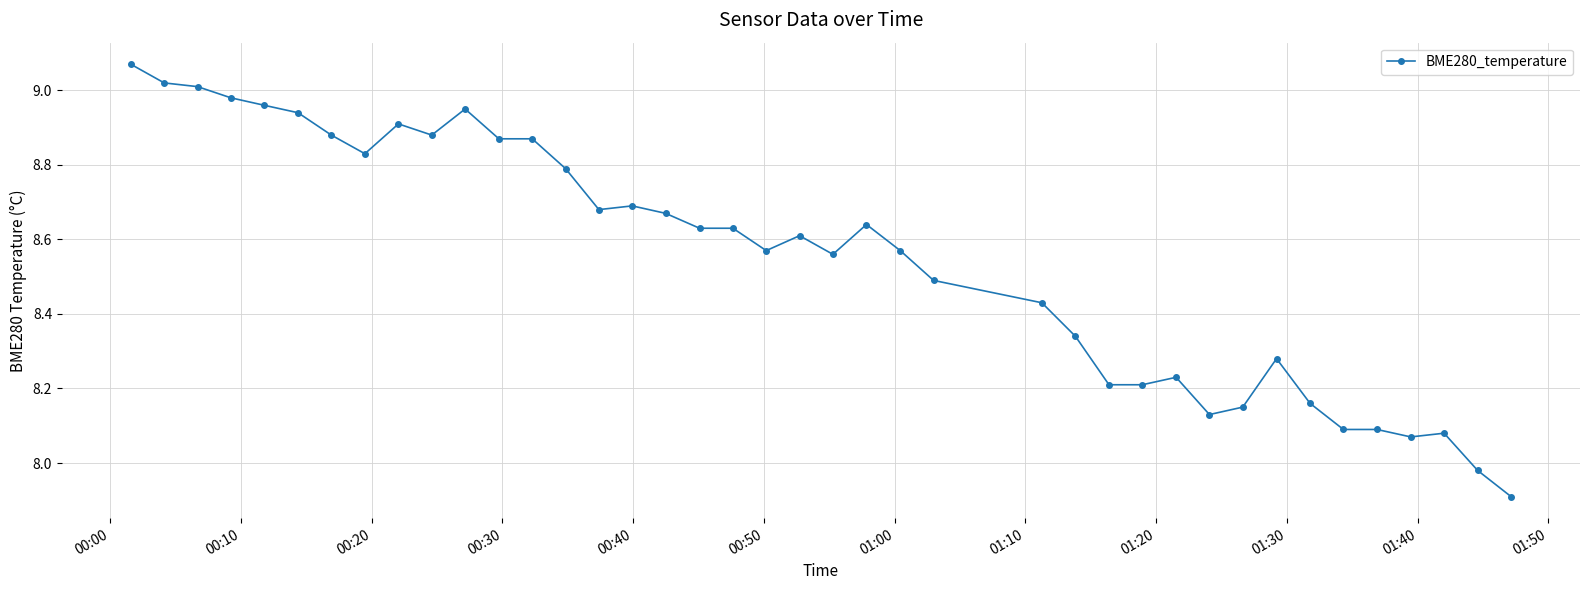

True or false: the data has more than 0 interior local peaks.

True